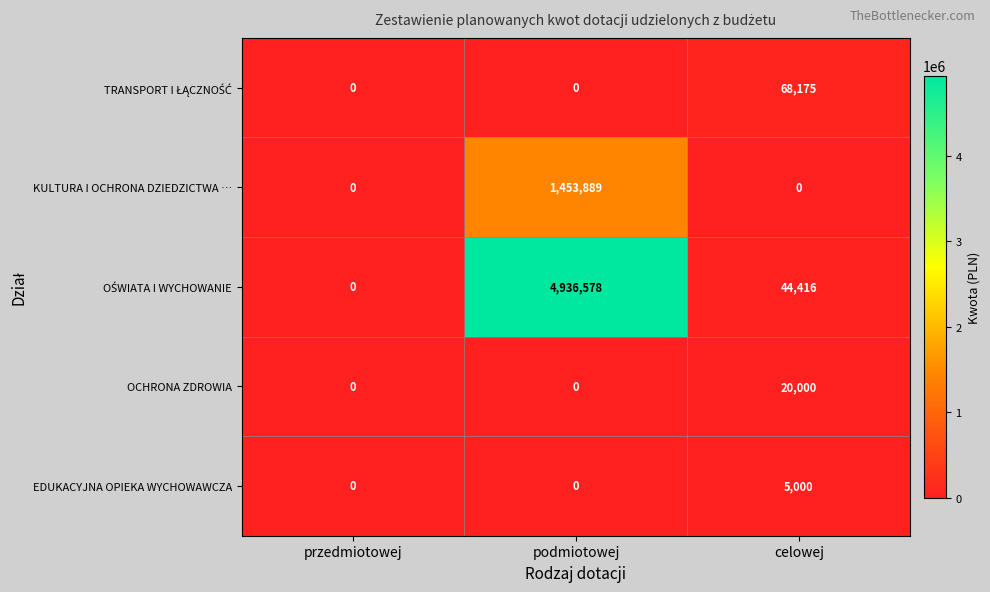

Is it true that OCHRONA ZDROWIA equals 0 at podmiotowej?

True